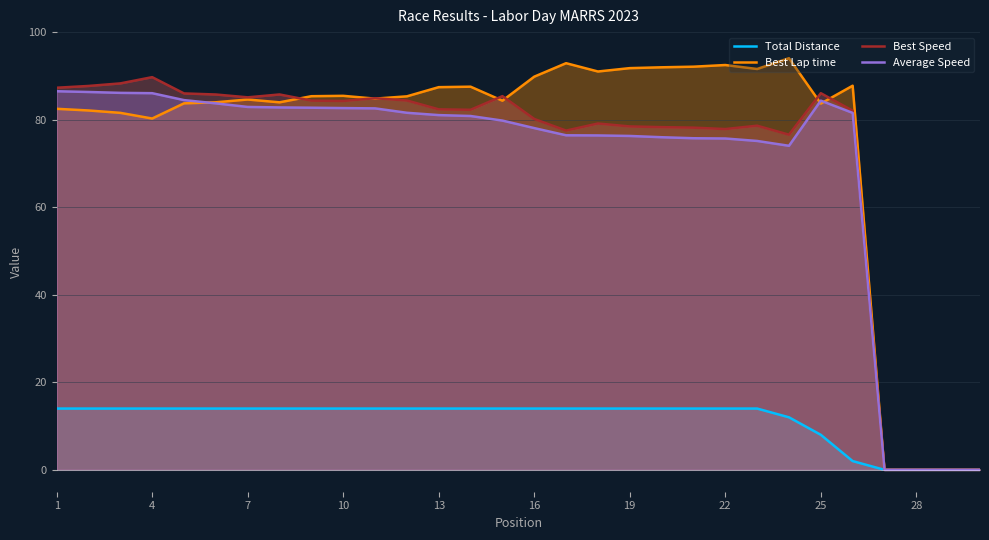

Is it true that Best Lap time equals 91.8 at 19?

True